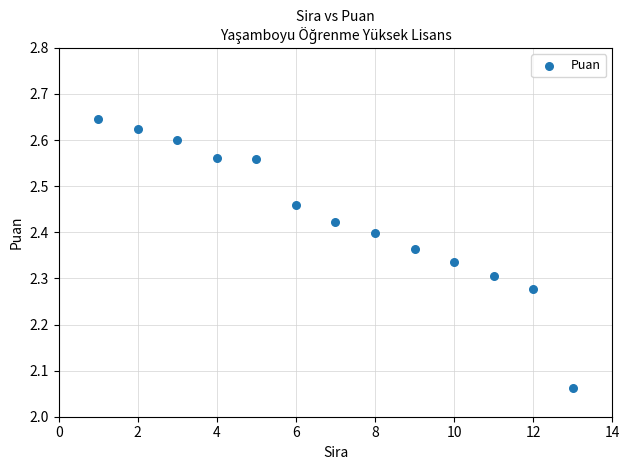

What is the range of Y values (max minus min)?

0.6